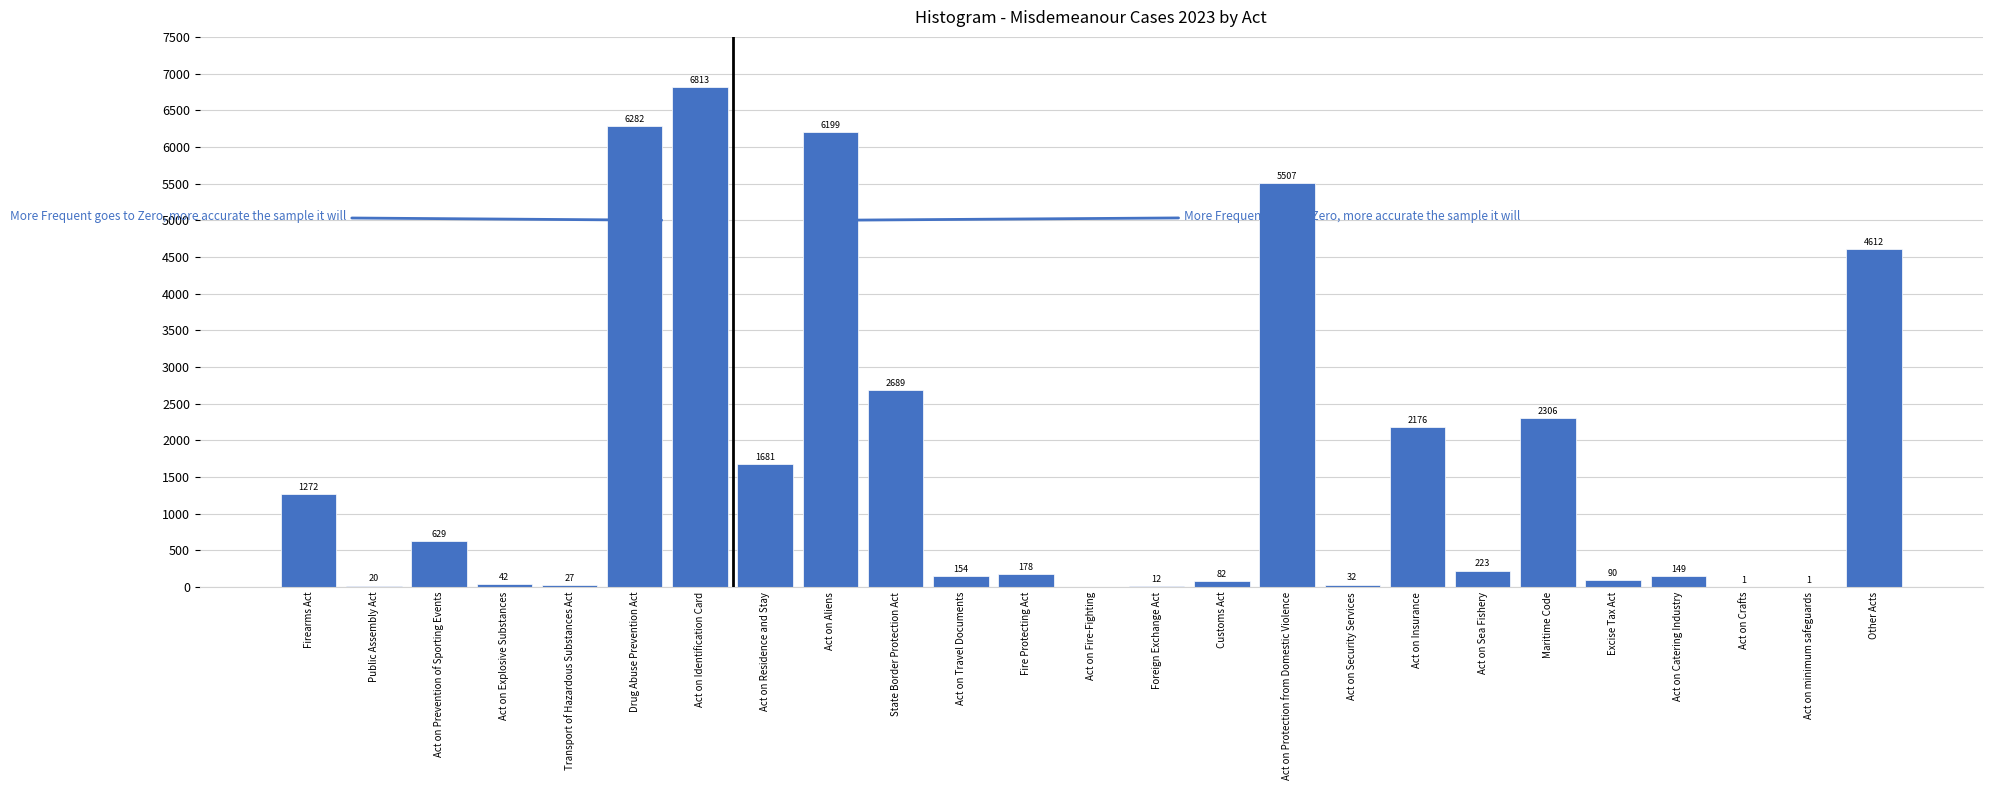

Reading left to right, extract all data points from this chart.

Firearms Act=1272	Public Assembly Act=20	Act on Prevention of Sporting Events=629	Act on Explosive Substances=42	Transport of Hazardous Substances Act=27	Drug Abuse Prevention Act=6282	Act on Identification Card=6813	Act on Residence and Stay=1681	Act on Aliens=6199	State Border Protection Act=2689	Act on Travel Documents=154	Fire Protecting Act=178	Act on Fire-Fighting=0	Foreign Exchange Act=12	Customs Act=82	Act on Protection from Domestic Violence=5507	Act on Security Services=32	Act on Insurance=2176	Act on Sea Fishery=223	Maritime Code=2306	Excise Tax Act=90	Act on Catering Industry=149	Act on Crafts=1	Act on minimum safeguards=1	Other Acts=4612